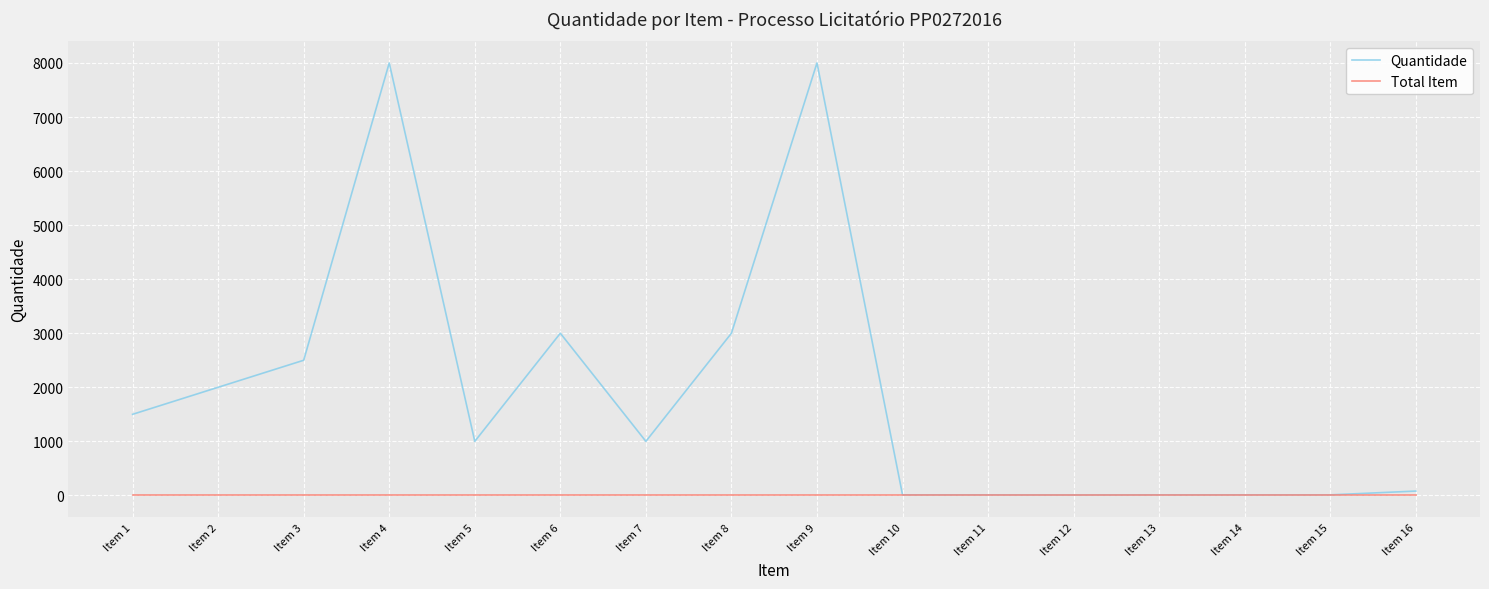

Is the value of Total Item at Item 2 greater than the value of Quantidade at Item 1?

No